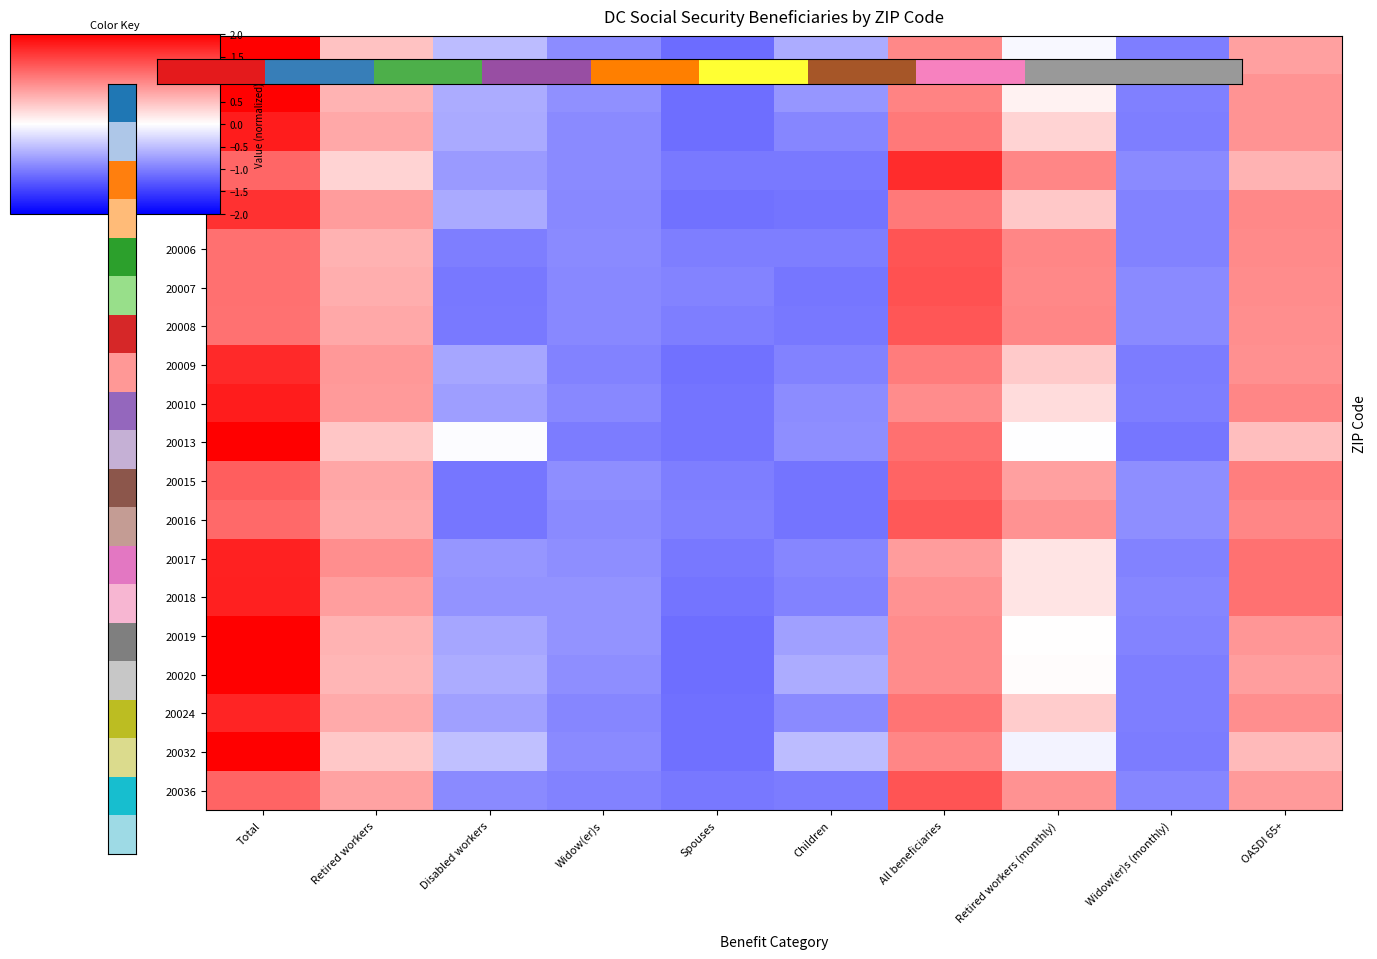

How many values in 20018 are above zero?

5